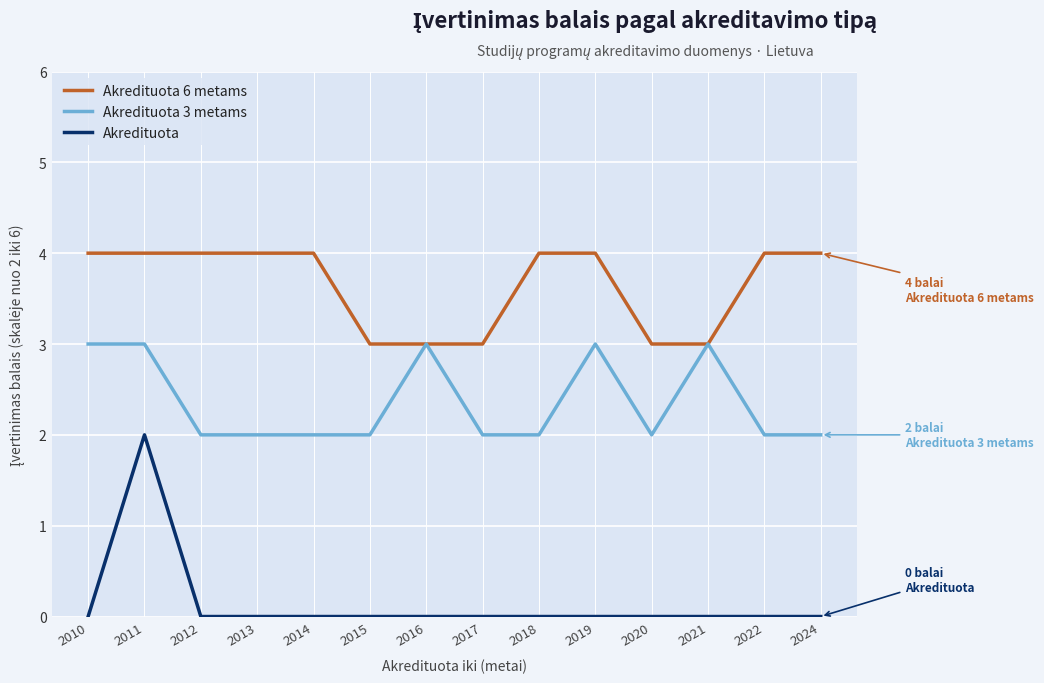

List the series in order of their overall mean, lowest first.

Akredituota, Akredituota 3 metams, Akredituota 6 metams